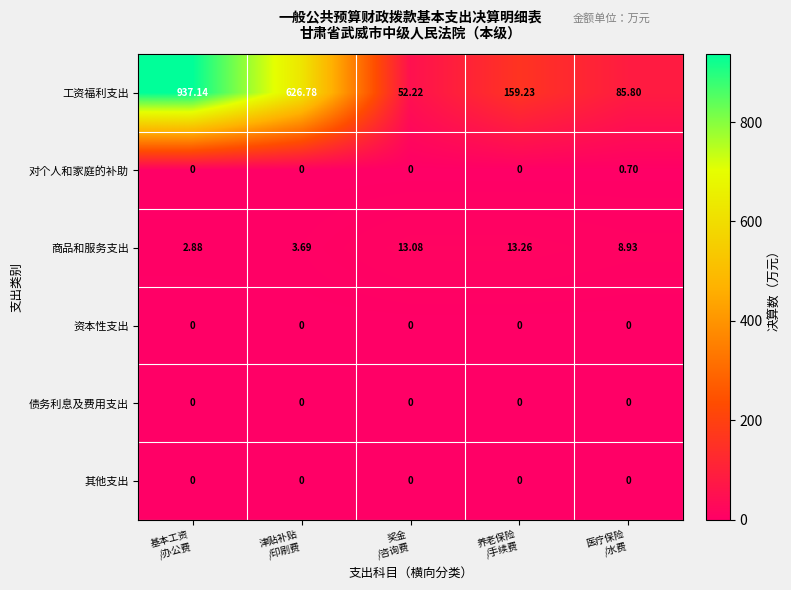

Which series has the largest total across all categories?

工资福利支出